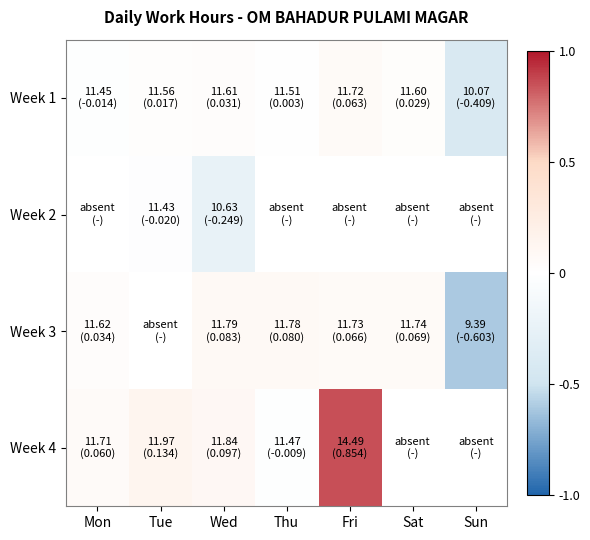

At which category is the sum across all series the highest?

Wed